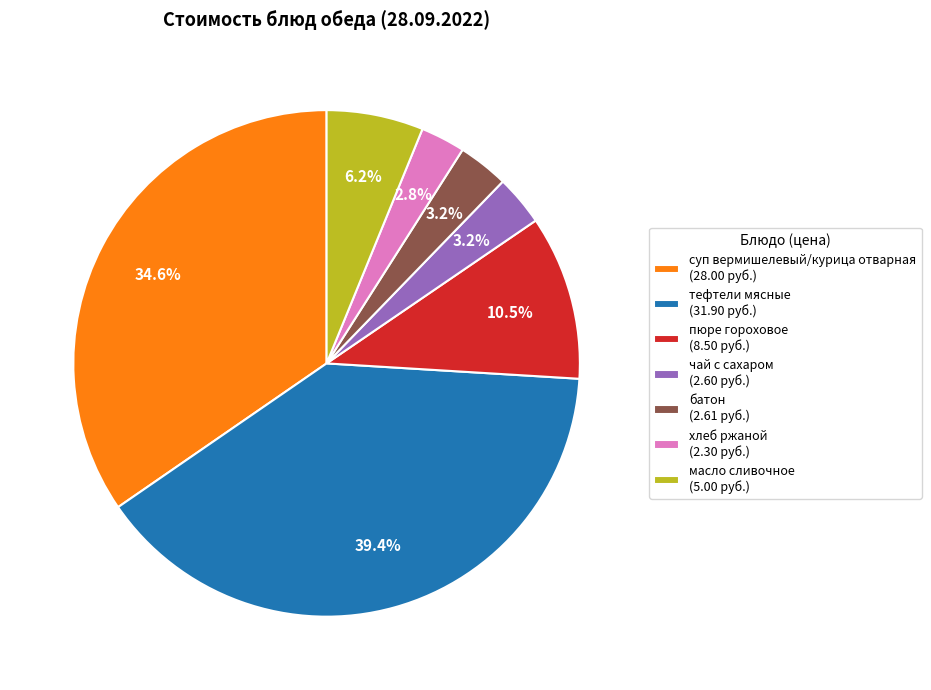

To the nearest percent, what is the difference between the largest and smallest slice percentages?

37%